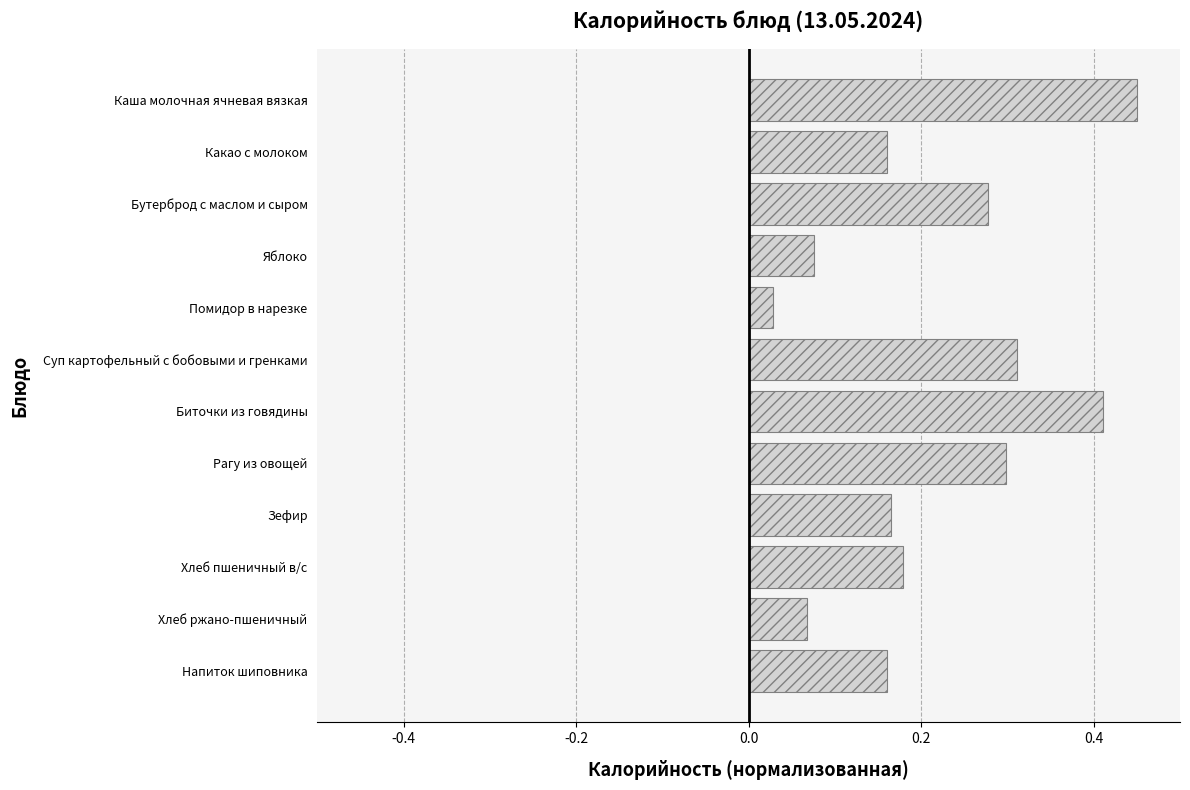

How many categories are shown in the chart?

12